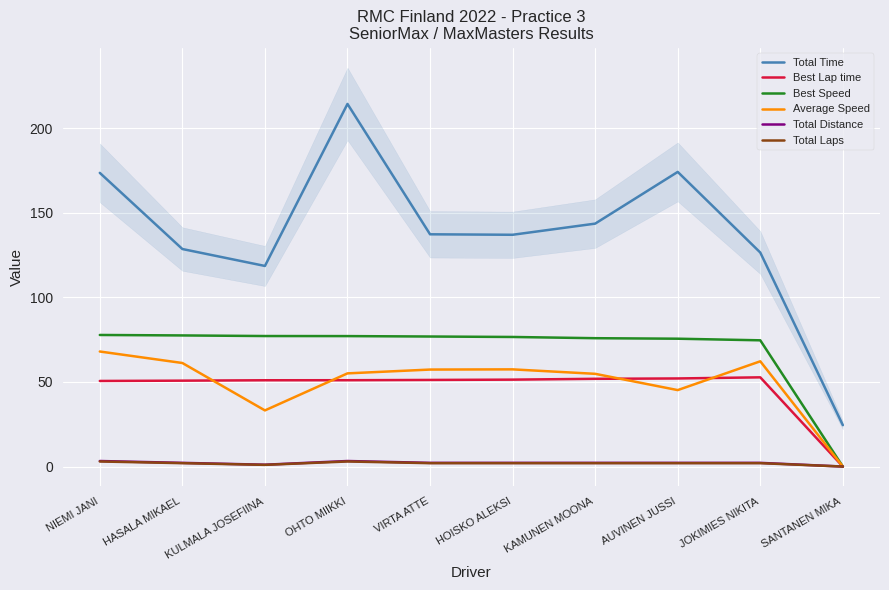

What is the sum of all Total Distance values?

20.8